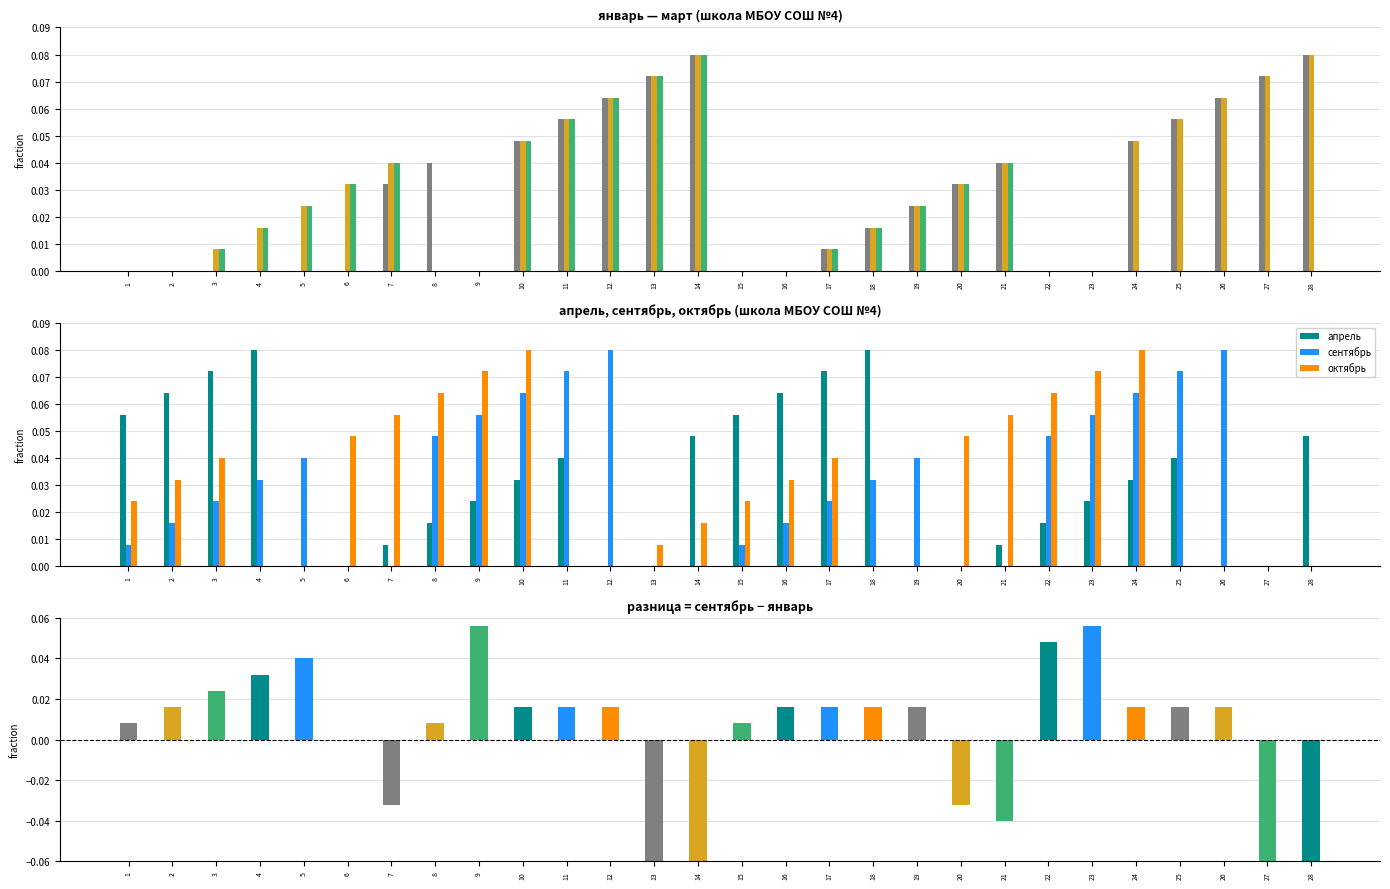

Are the bars grouped side by side (vs. stacked)?

Yes